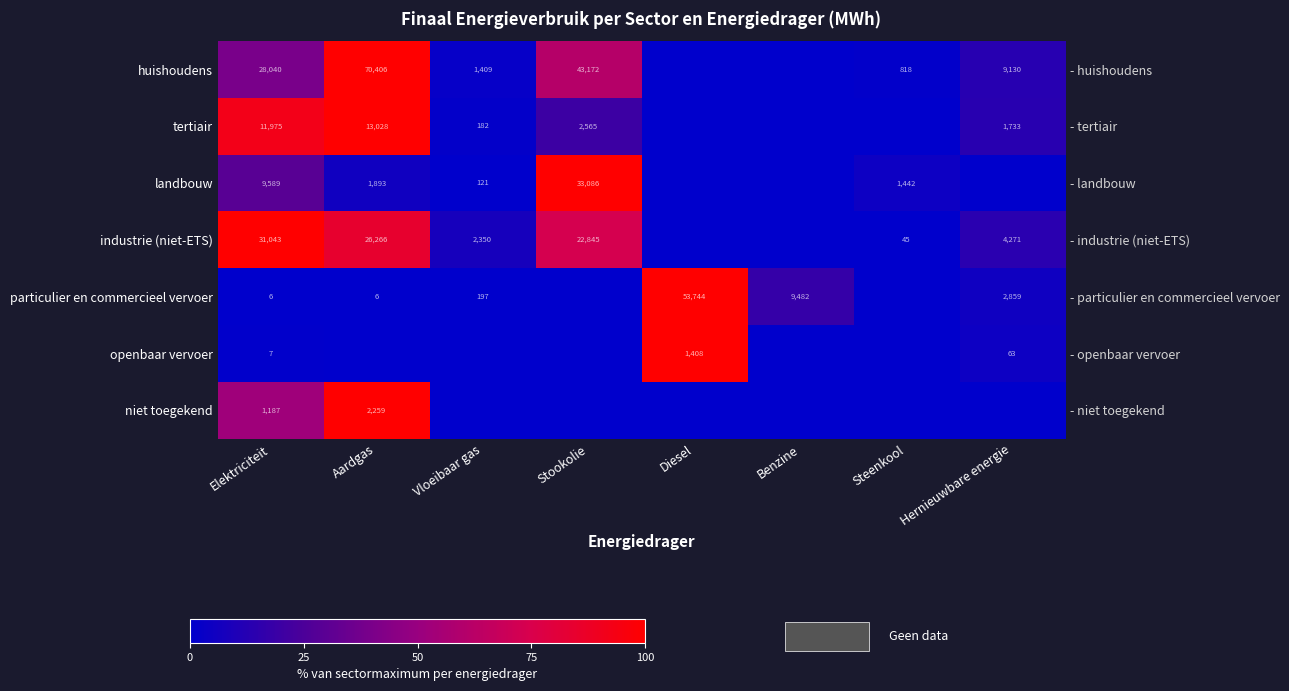

What is the maximum value shown in the chart?

100.0